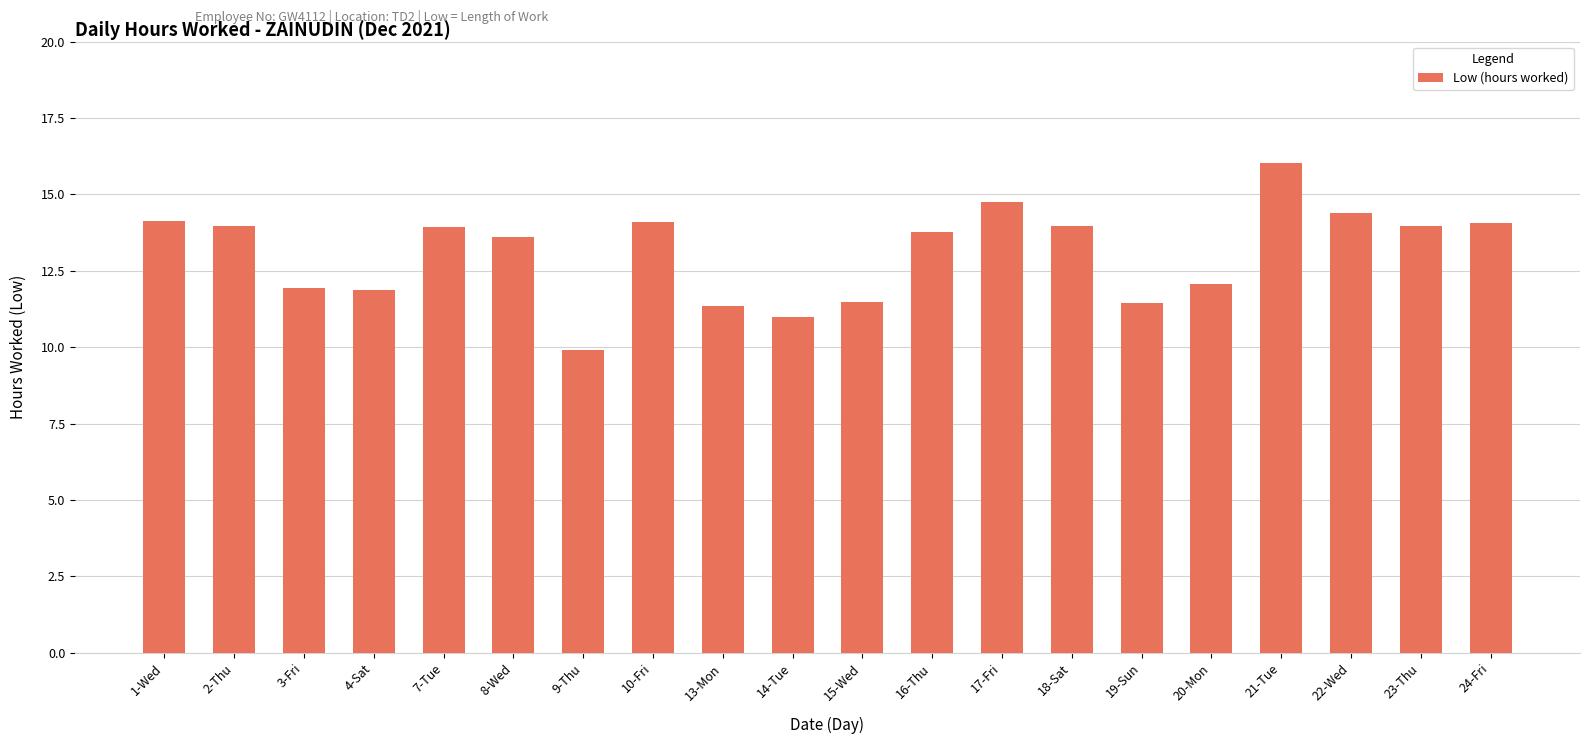

Are the bars grouped side by side (vs. stacked)?

No